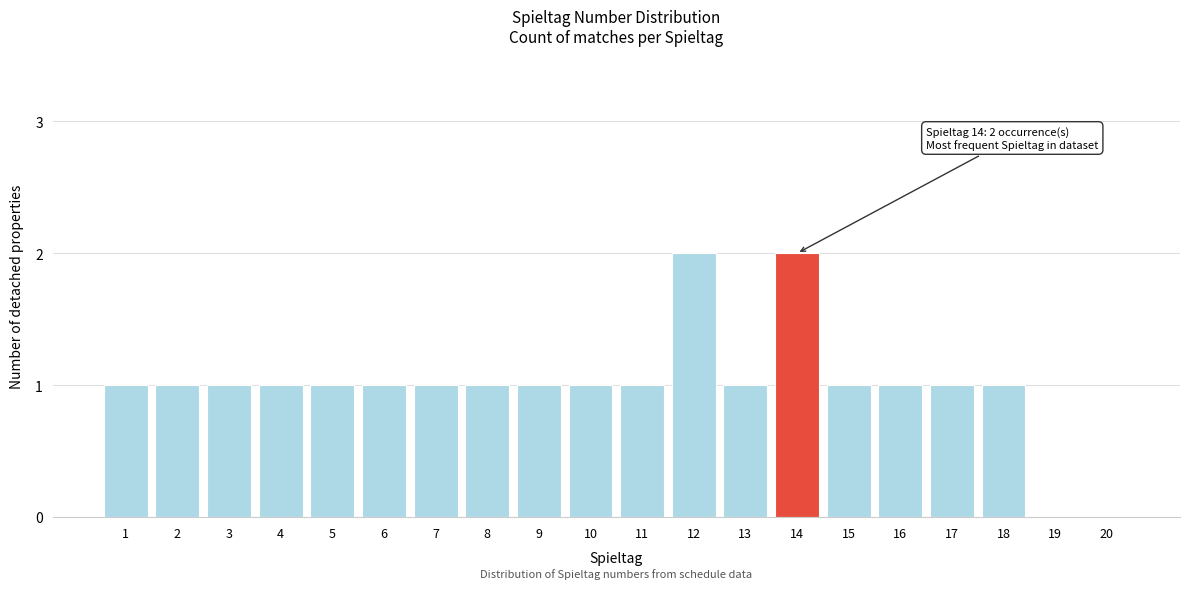

Reading right to left, what are all the values shown in this chart?

20=0	19=0	18=1	17=1	16=1	15=1	14=2	13=1	12=2	11=1	10=1	9=1	8=1	7=1	6=1	5=1	4=1	3=1	2=1	1=1